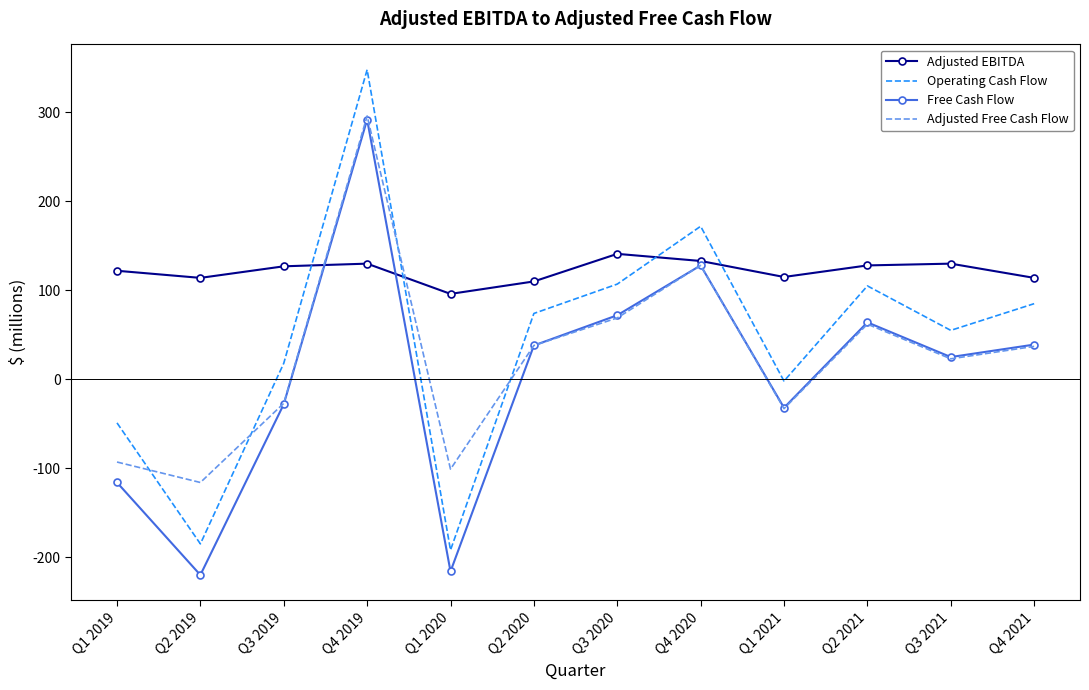

At how many categories does at least one series exceed 40?

12